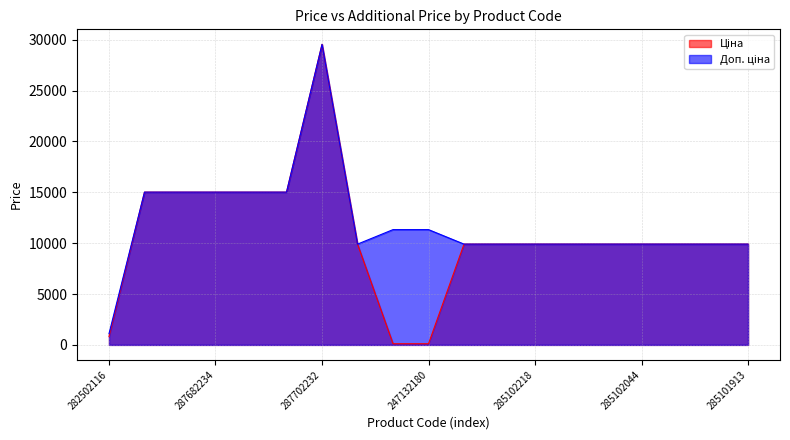

At which label does Ціна first exceed 9908?

287682236